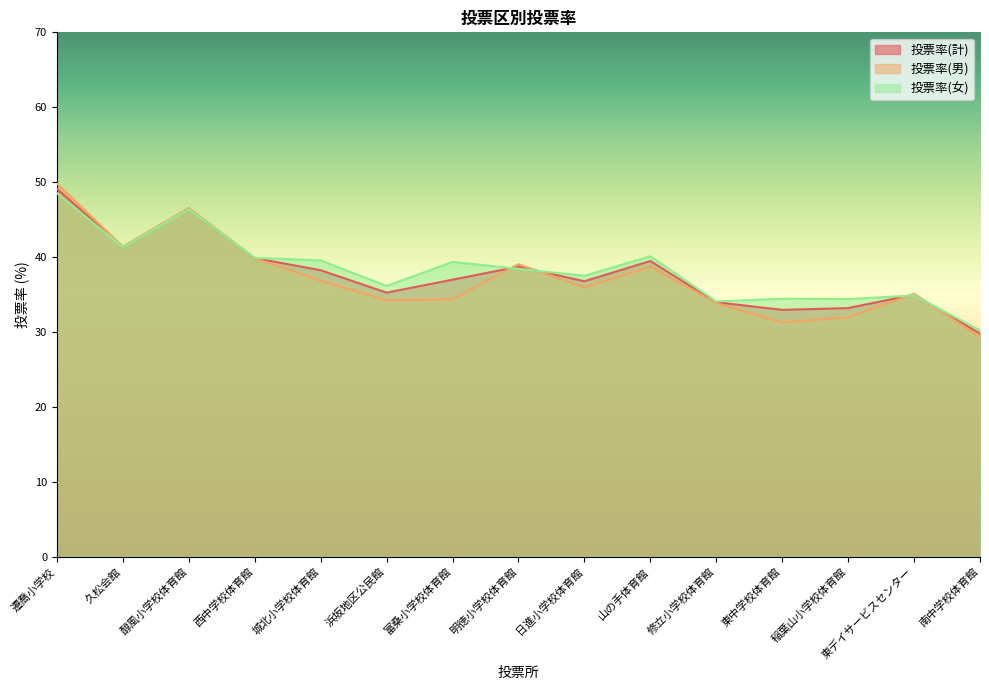

Reading right to left, list all the values displayed in this chart.

投票率(計): 南中学校体育館=29.8	東デイサービスセンター=35.0	稲葉山小学校体育館=33.2	東中学校体育館=33.0	修立小学校体育館=34.0	山の手体育館=39.5	日進小学校体育館=36.8	明徳小学校体育館=38.7	富桑小学校体育館=37.0	浜坂地区公民館=35.3	城北小学校体育館=38.2	西中学校体育館=39.9	醇風小学校体育館=46.5	久松会館=41.4	遷喬小学校=49.1
投票率(男): 南中学校体育館=29.3	東デイサービスセンター=35.1	稲葉山小学校体育館=31.9	東中学校体育館=31.3	修立小学校体育館=33.9	山の手体育館=38.7	日進小学校体育館=36.0	明徳小学校体育館=39.1	富桑小学校体育館=34.4	浜坂地区公民館=34.2	城北小学校体育館=36.8	西中学校体育館=39.8	醇風小学校体育館=46.6	久松会館=41.4	遷喬小学校=49.8
投票率(女): 南中学校体育館=30.2	東デイサービスセンター=34.9	稲葉山小学校体育館=34.4	東中学校体育館=34.4	修立小学校体育館=34.1	山の手体育館=40.1	日進小学校体育館=37.5	明徳小学校体育館=38.4	富桑小学校体育館=39.4	浜坂地区公民館=36.1	城北小学校体育館=39.6	西中学校体育館=39.9	醇風小学校体育館=46.4	久松会館=41.3	遷喬小学校=48.5